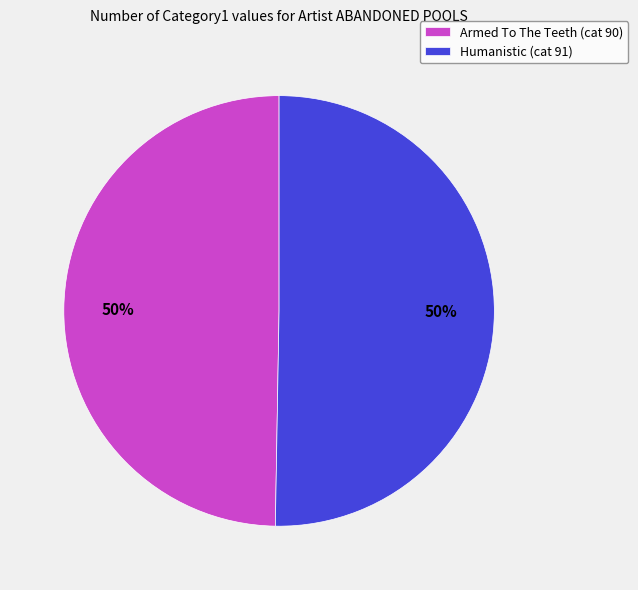

Approximately how many times larger is the value at Humanistic (cat 91) compared to Armed To The Teeth (cat 90)?

1.0